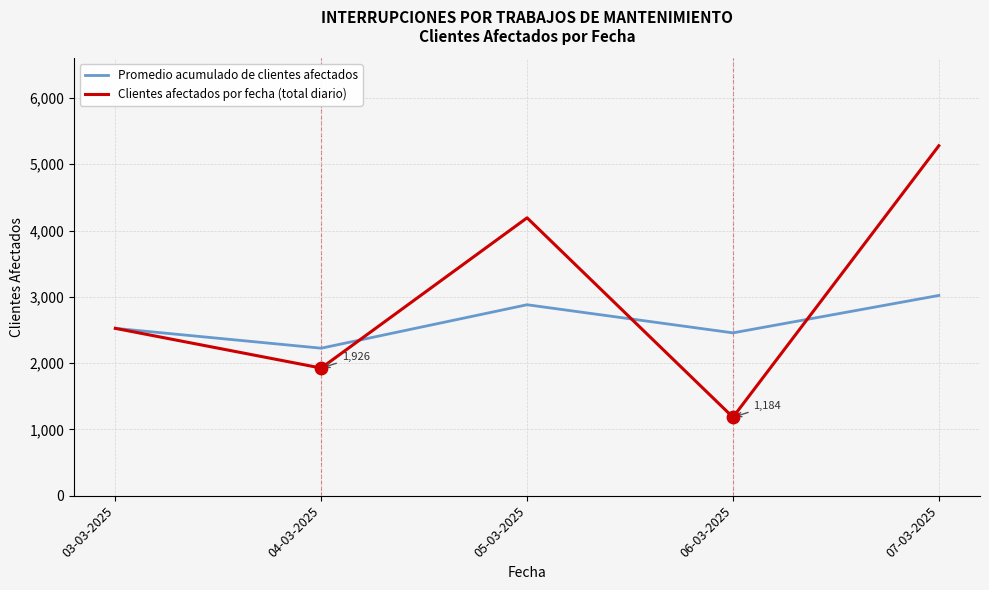

What is the spread (max minus min) of values at 04-03-2025?

299.5